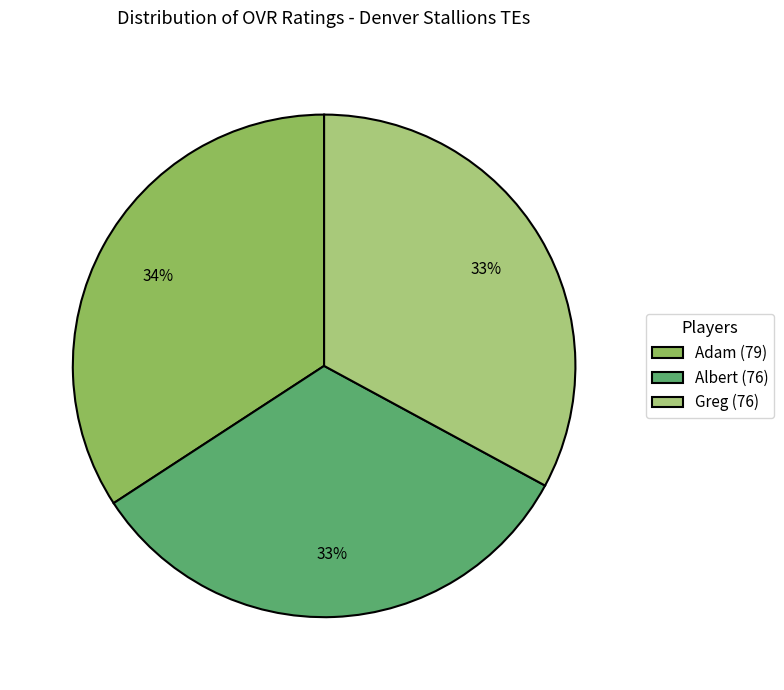

The Albert slice represents 33% of the pie. True or false?

True